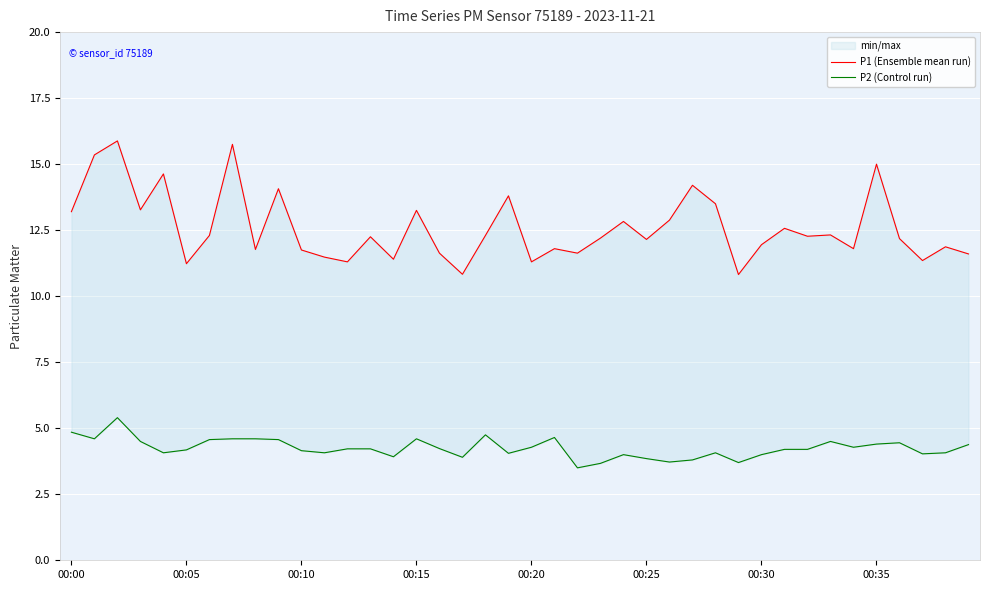

True or false: P2 (Control run) and P1 (Ensemble mean run) cross at least once.

False